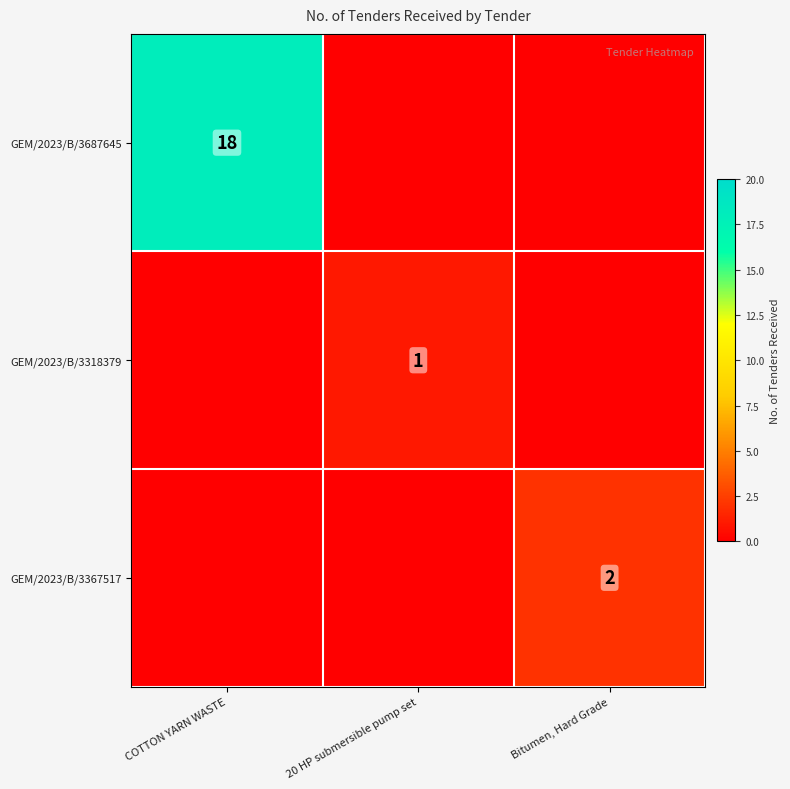

The value of GEM/2023/B/3367517 at Bitumen, Hard Grade is 2. True or false?

True